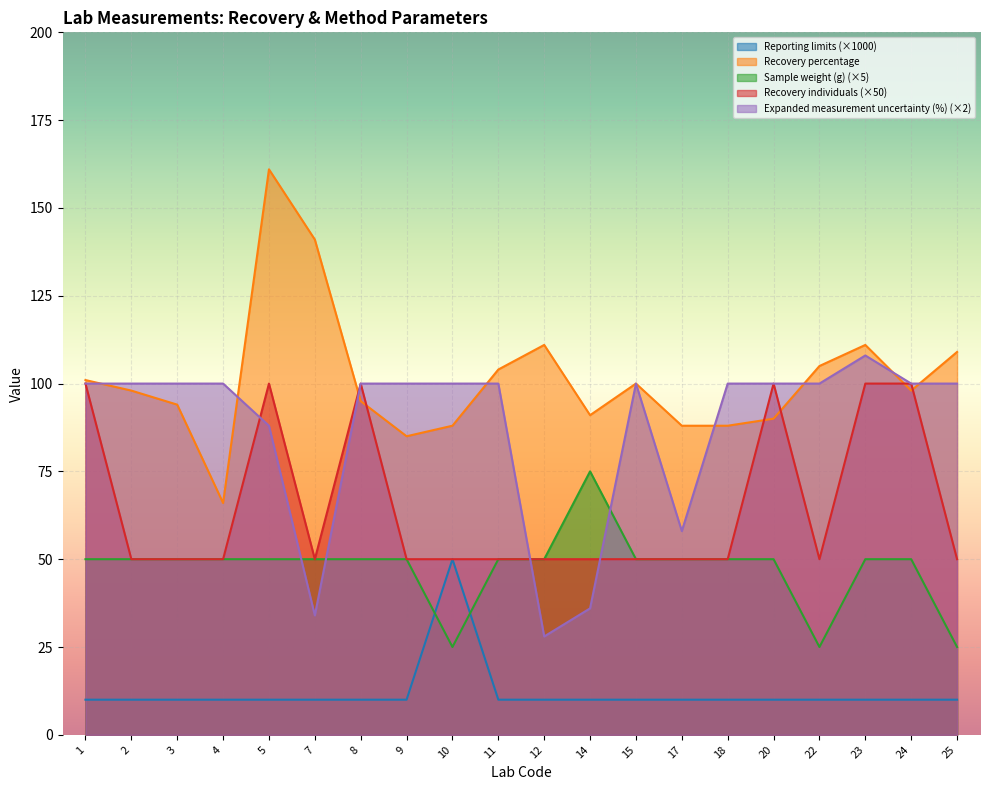

How many data points in Recovery individuals are above 50?

6